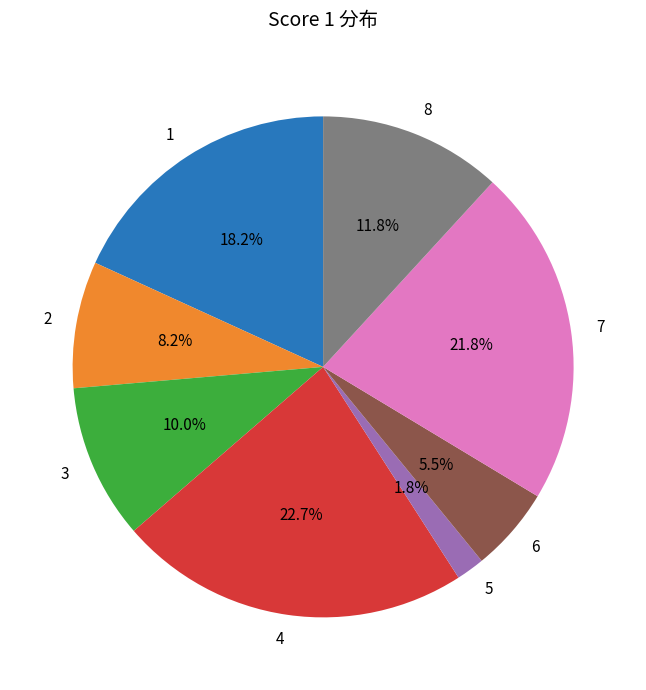

How many segments does this pie chart have?

8